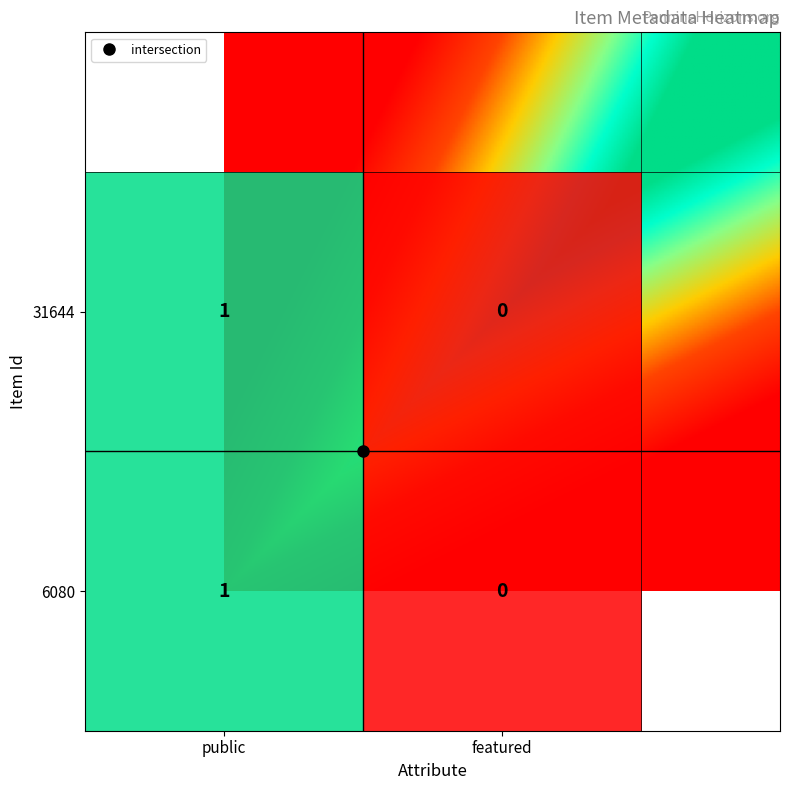

True or false: 6080 has a value of 1 at featured.

False